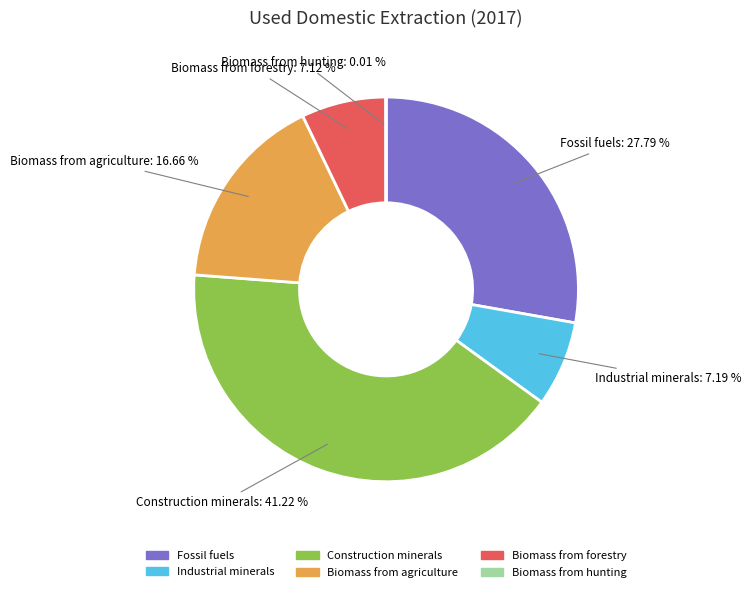

Is Biomass from forestry the majority of the pie?

No